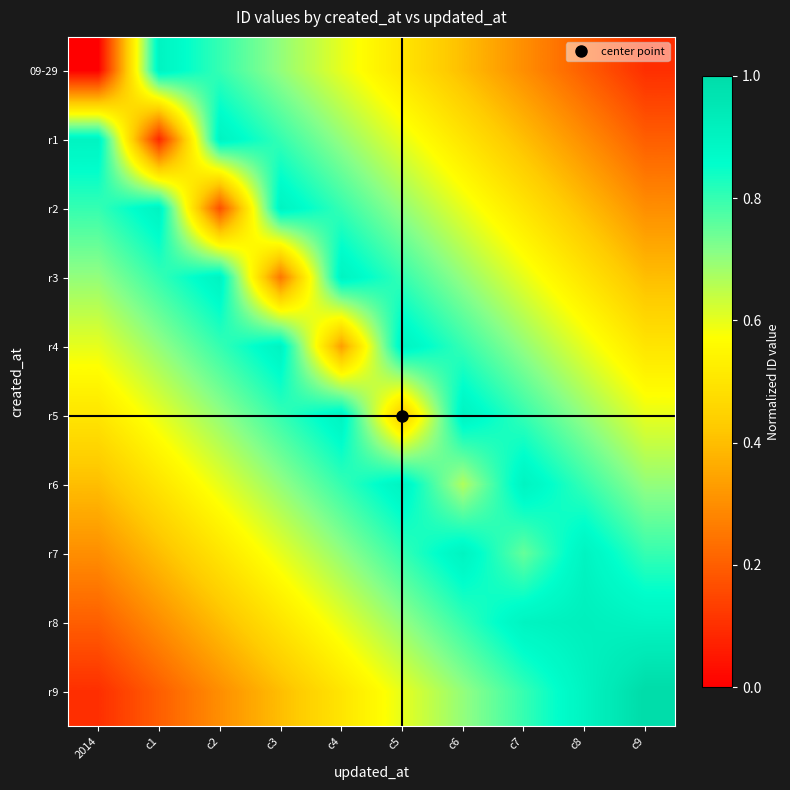

Count the number of categories in the chart.

10